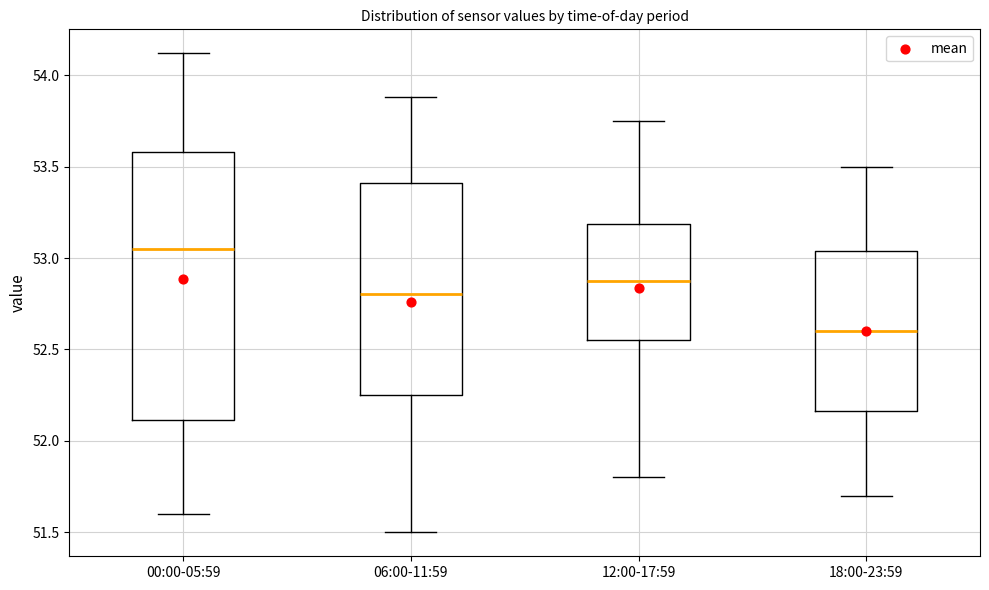

Comparing the boxes themselves (not the whiskers), which one is the tallest?

00:00-05:59